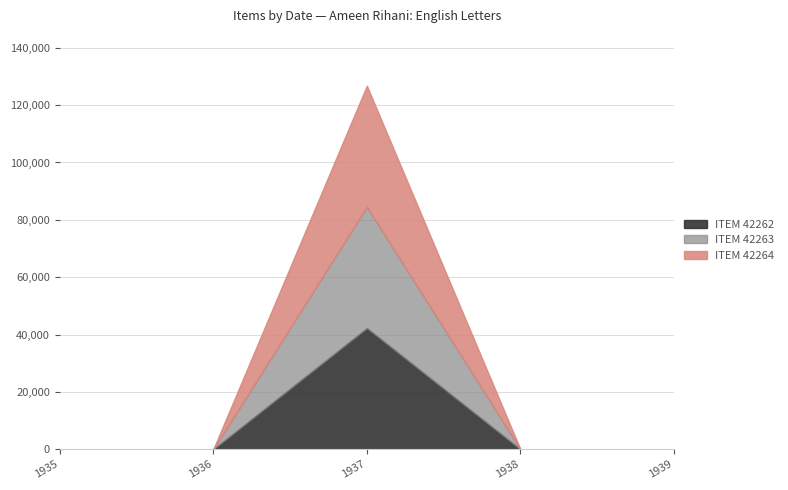

At which category is the sum across all series the highest?

1937